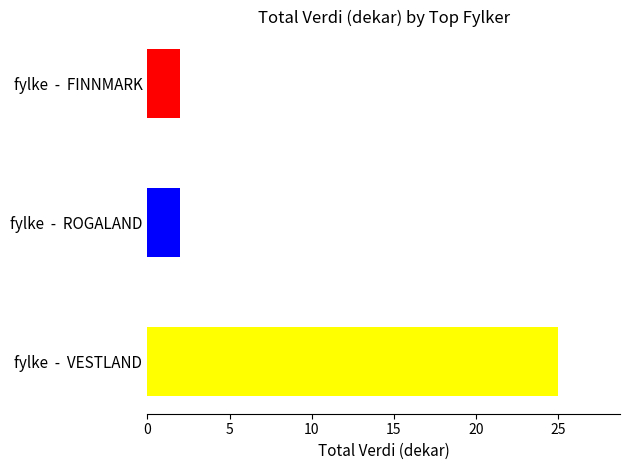

What is the ratio of the value at fylke  -  FINNMARK to the value at fylke  -  ROGALAND?

1.0